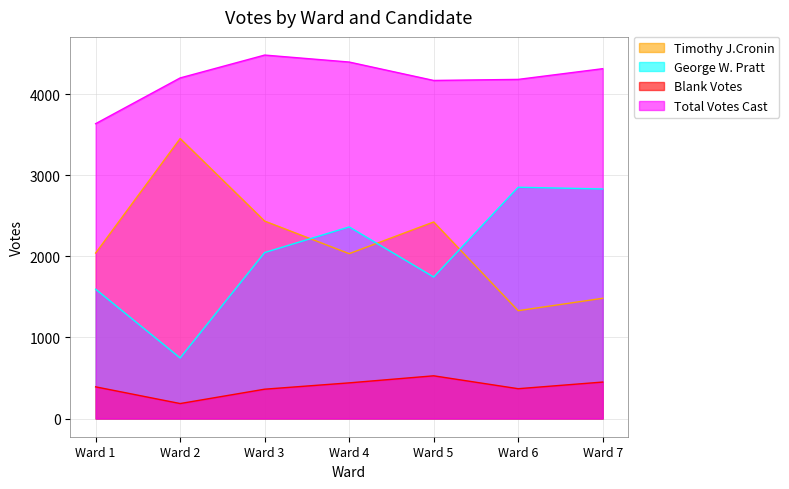

Read the Total Votes Cast value at Ward 6.

4182